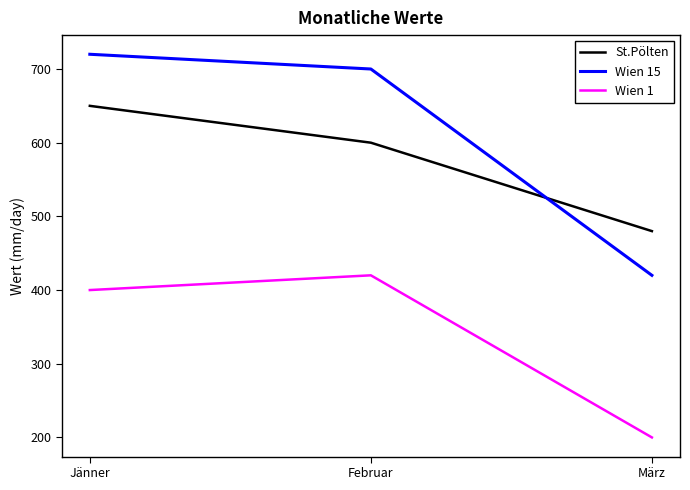

What is the difference between the highest and lowest values at Februar?

280